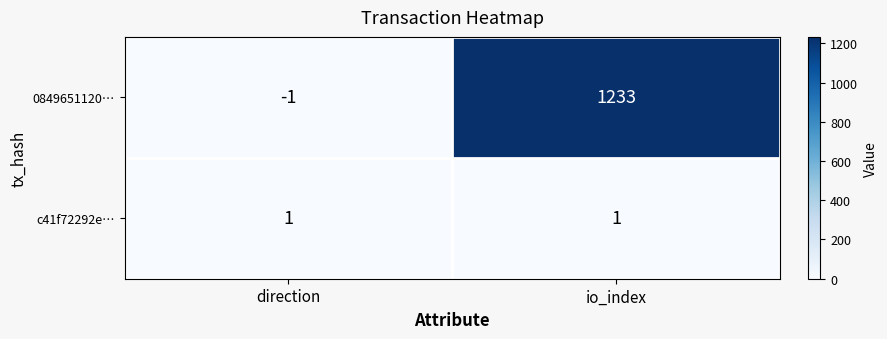

Is it true that c41f72292e… equals 1 at direction?

True